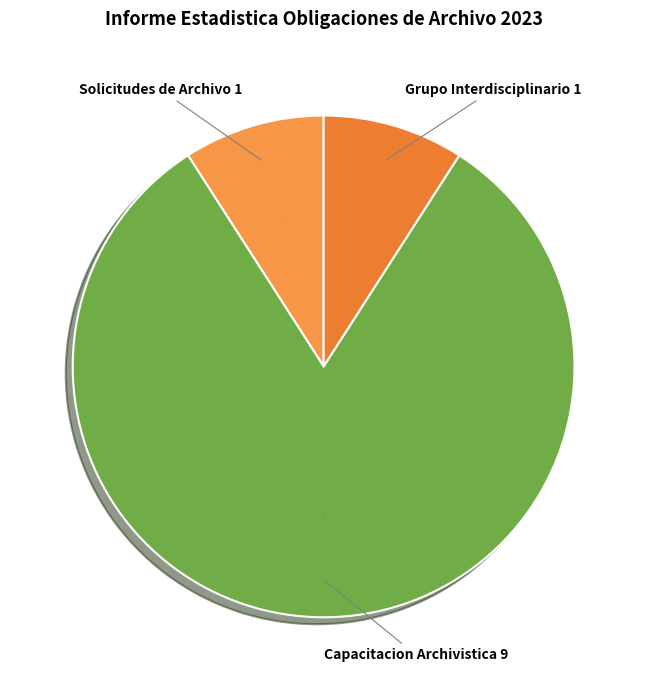

How many slices are in this pie chart?

3